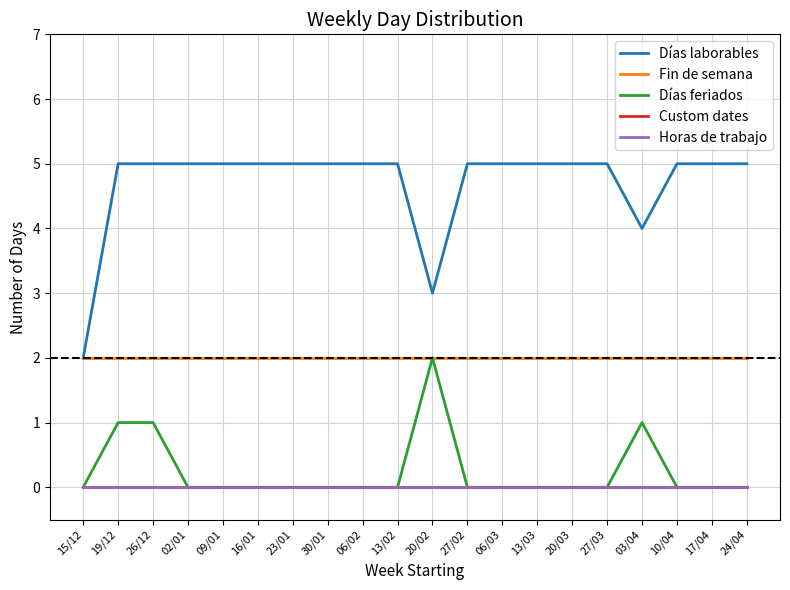

Which series has the largest total across all categories?

Días laborables